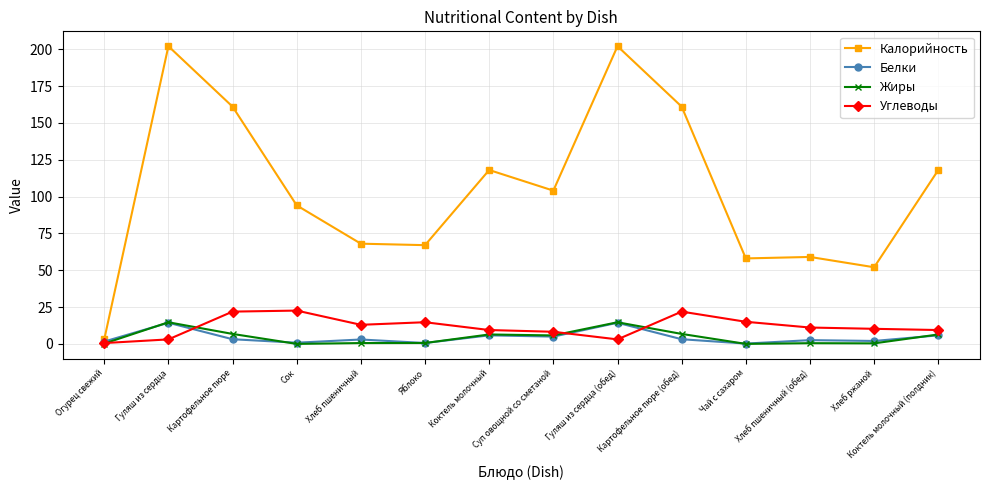

The value of Калорийность at Гуляш из сердца is 202.0. True or false?

True